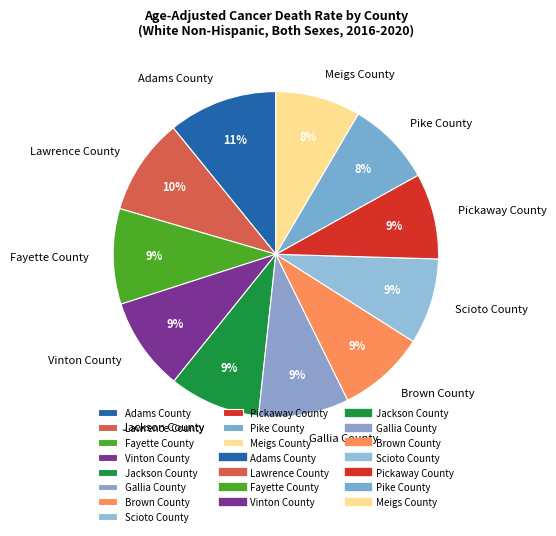

What is the largest slice in the pie chart?

Adams County